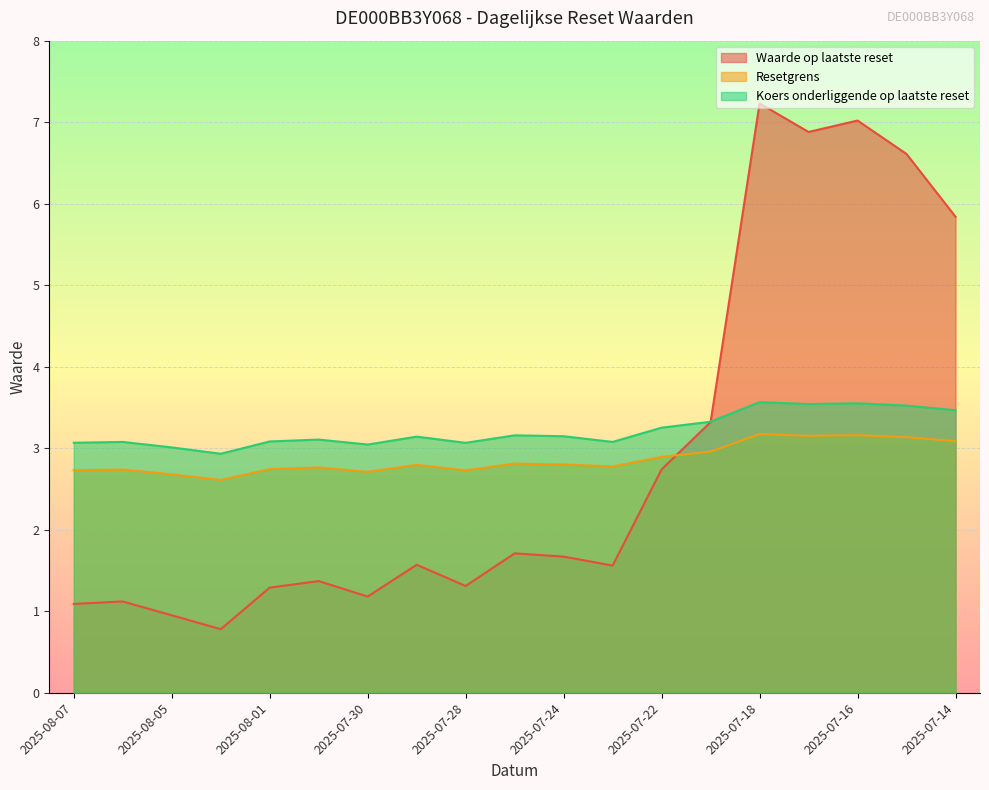

At which category is the sum across all series the highest?

2025-07-18